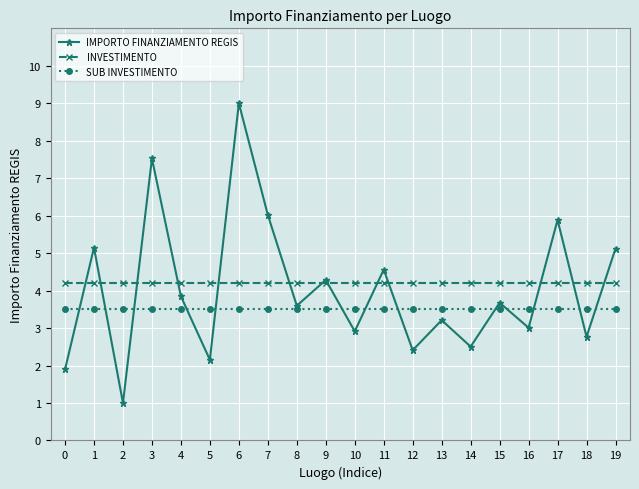

What is the smallest value displayed?

1.0